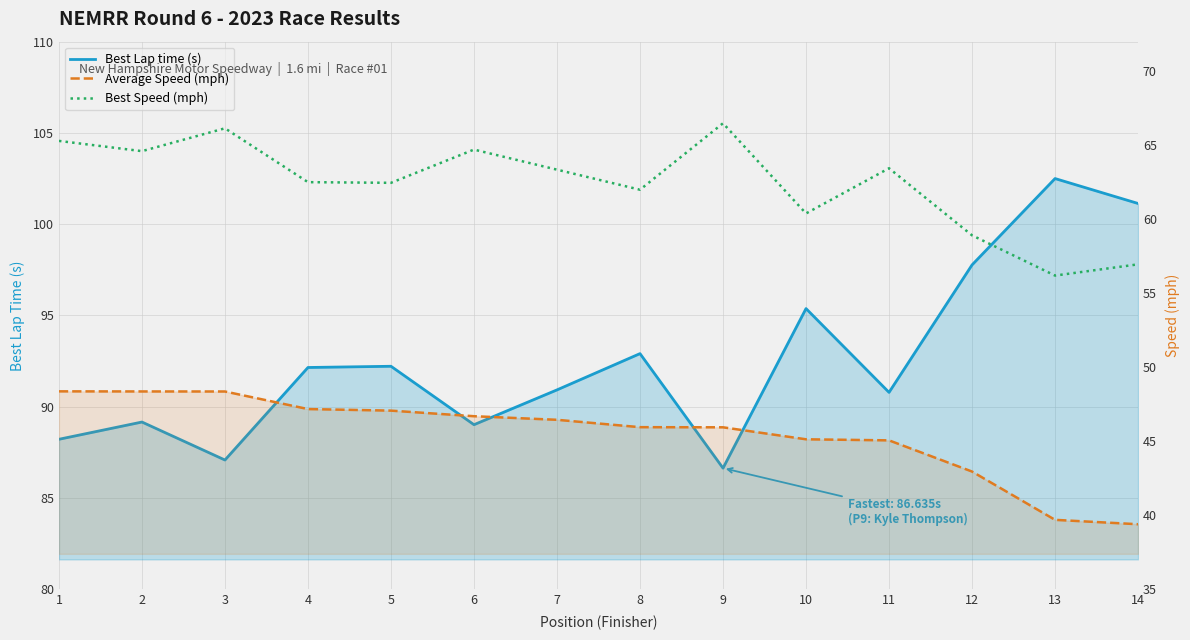

What is the sum of all Best Speed (mph) values?

873.5